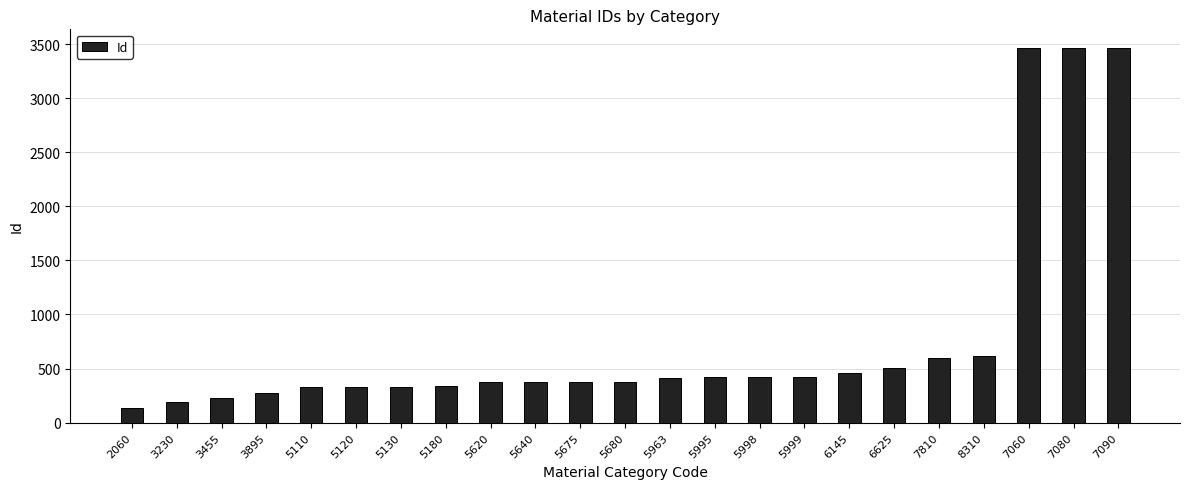

How many bars are there in total?

23